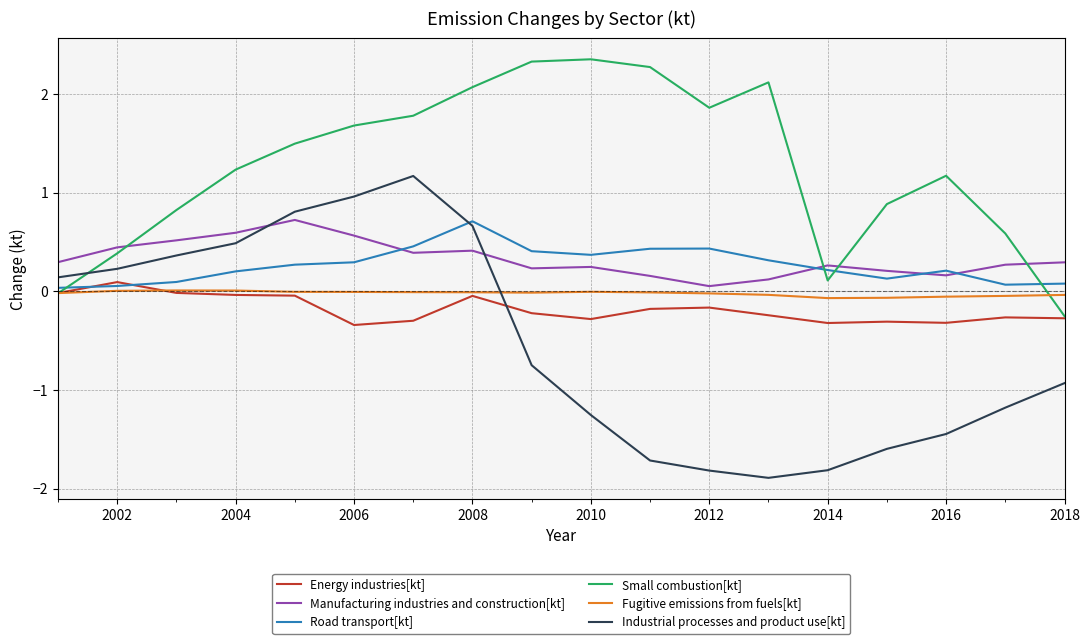

Which series has the largest range (max minus min)?

Industrial processes and product use[kt]